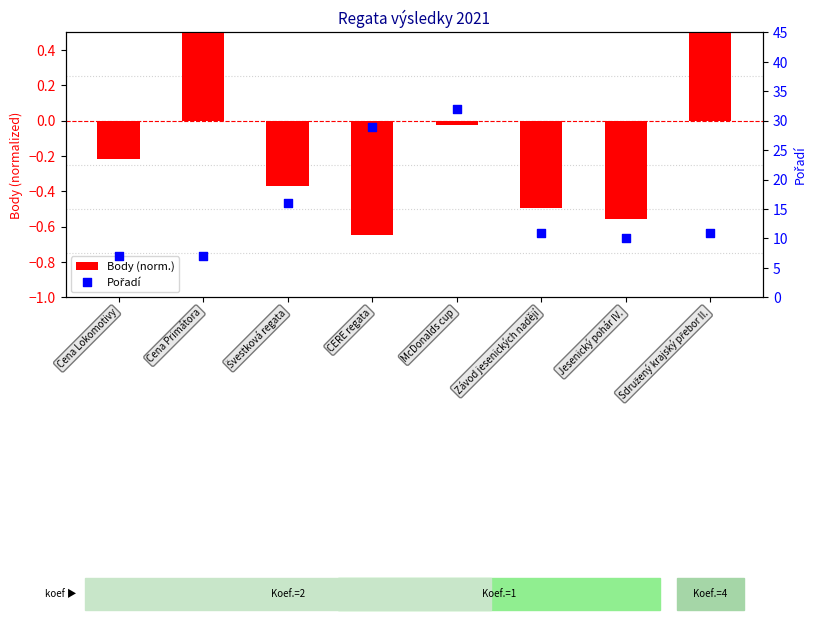

Which series reaches the minimum Y coordinate?

Body (norm.)